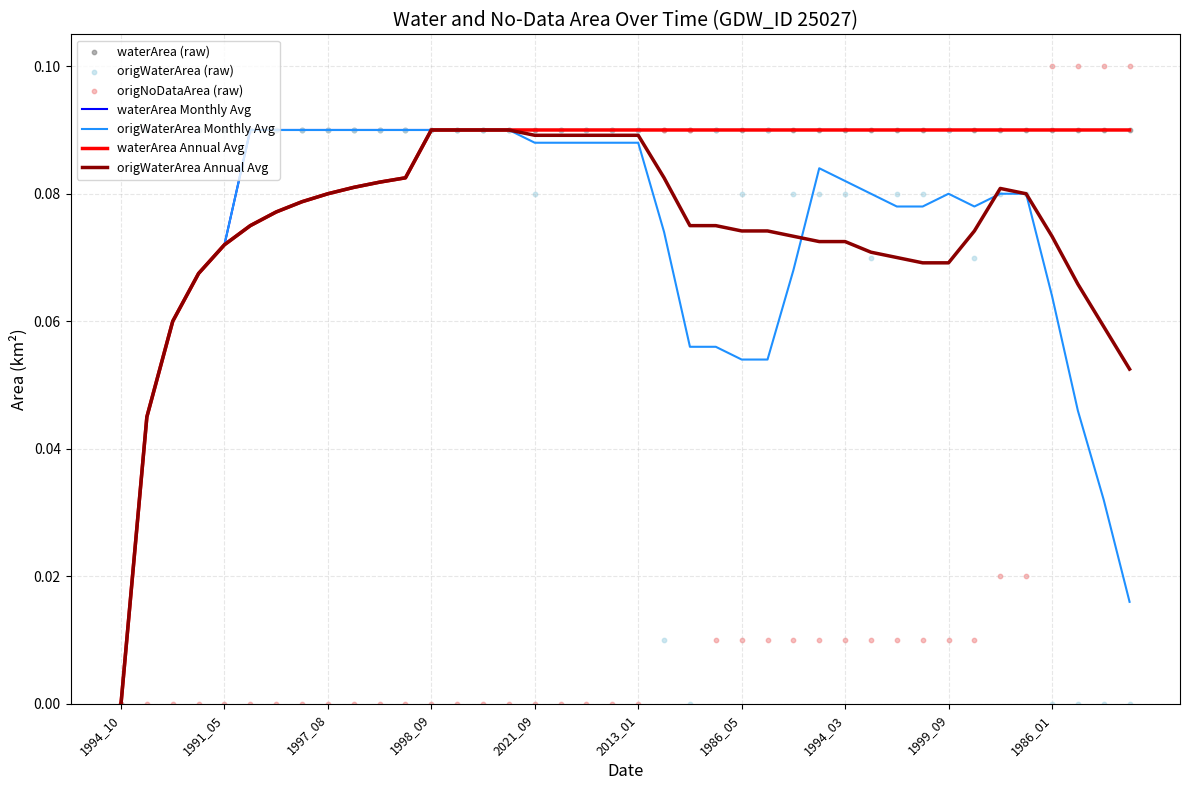

Which series has the largest total across all categories?

waterArea